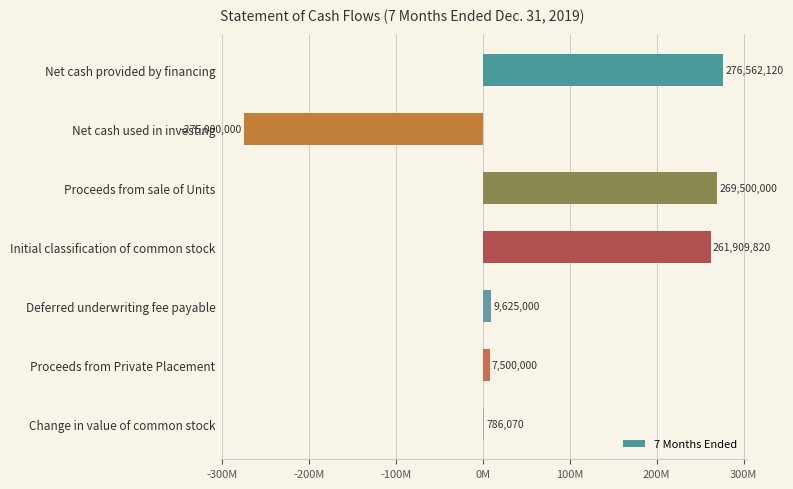

Are the bars horizontal?

Yes